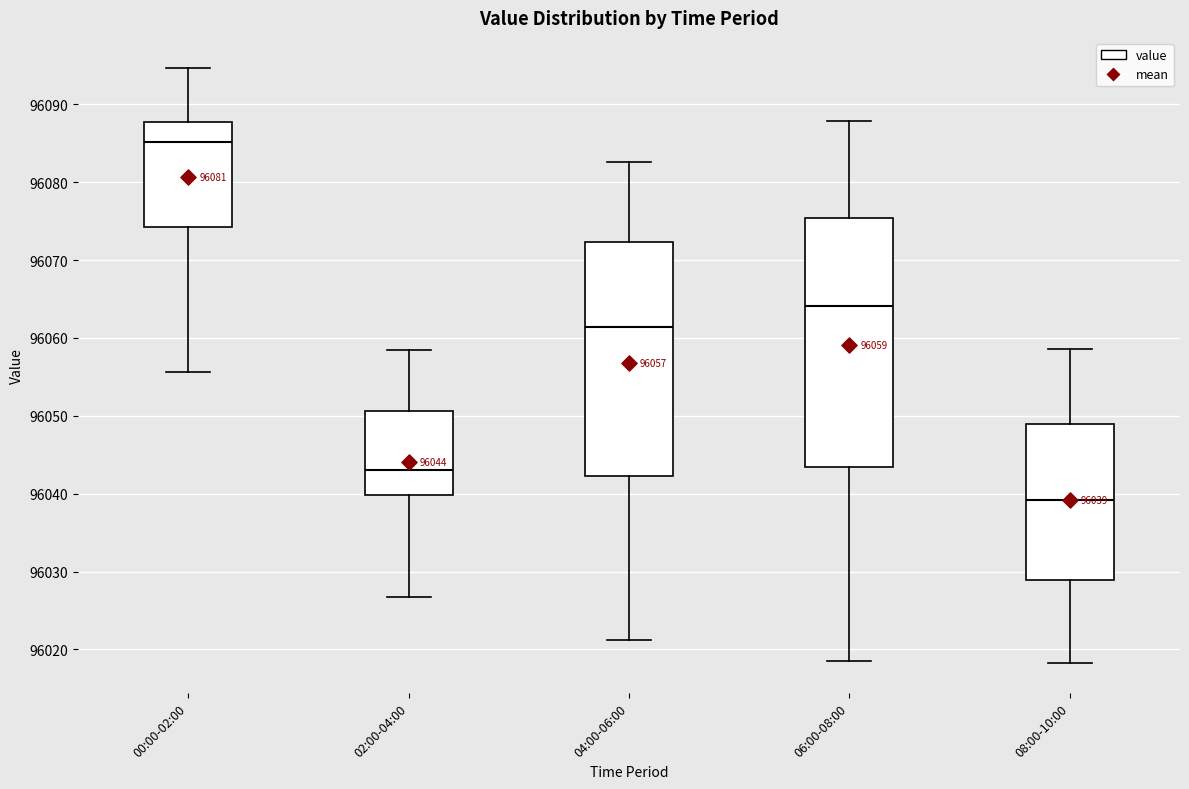

Which box has the lowest median line?

08:00-10:00